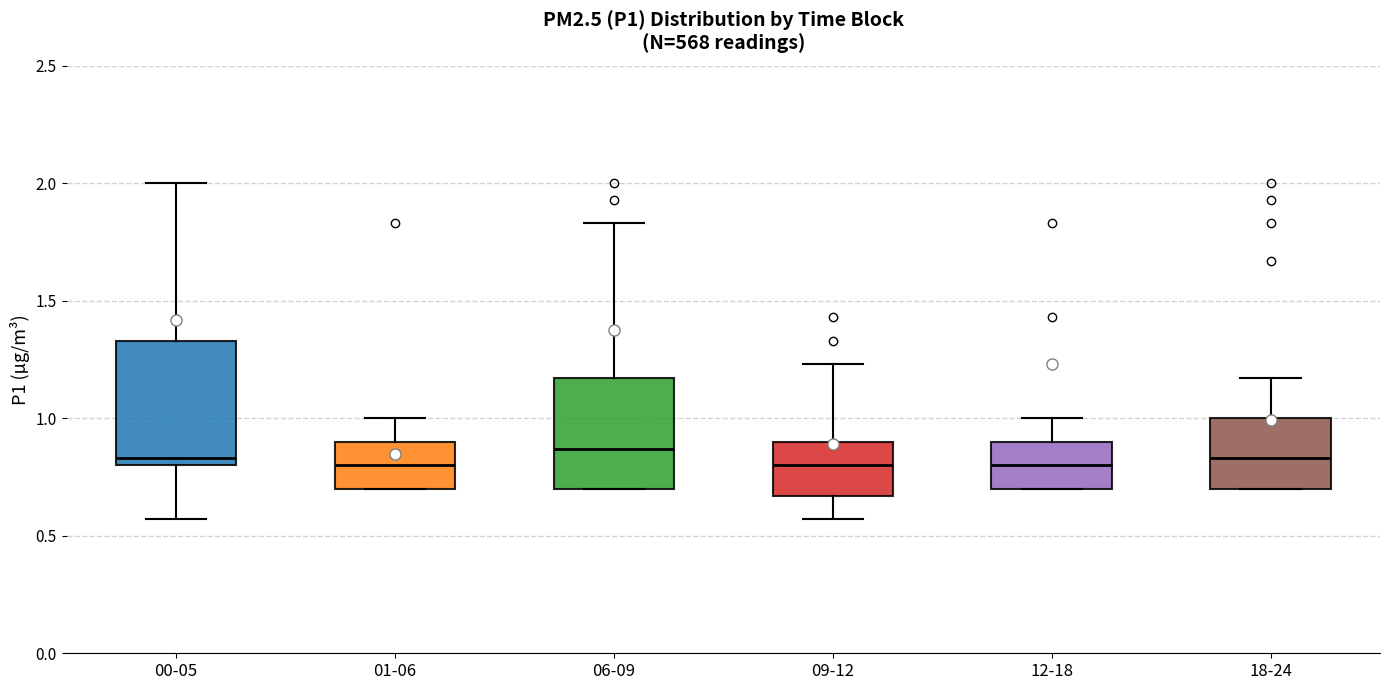

Which box is the tallest, from its lower edge to its upper edge?

00-05